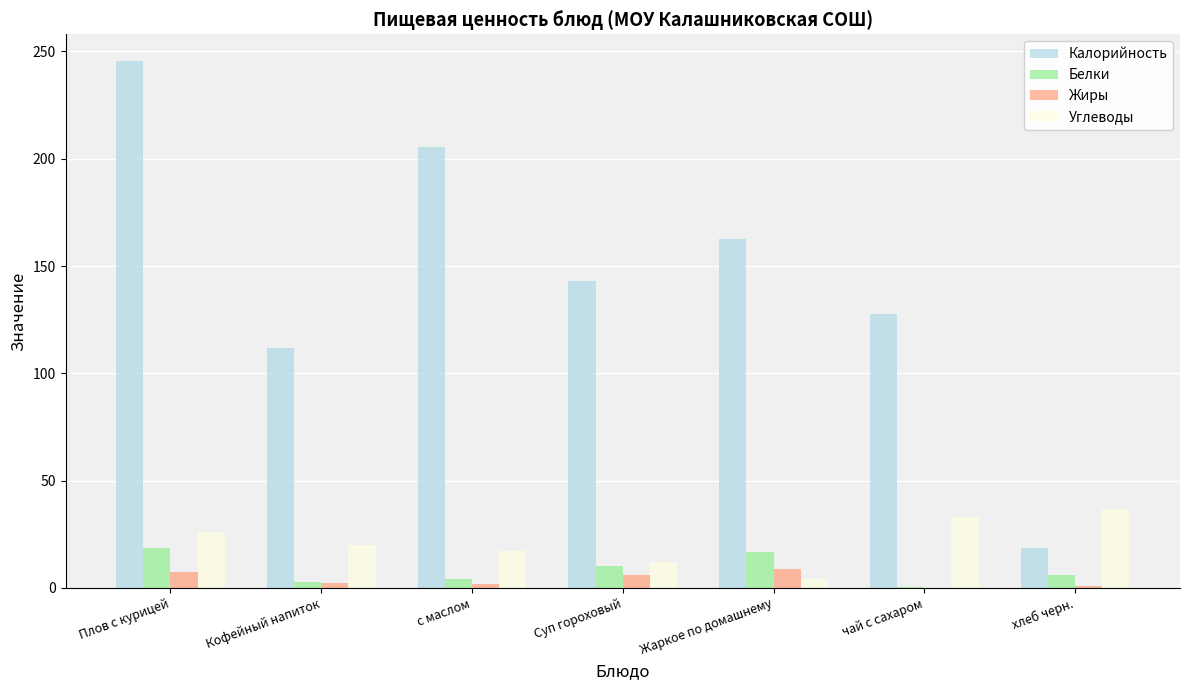

How many groups of bars are there?

7